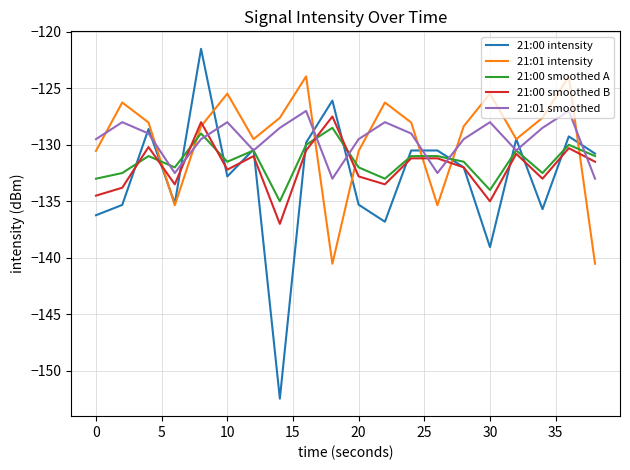

Which series has the largest range (max minus min)?

21:00 intensity